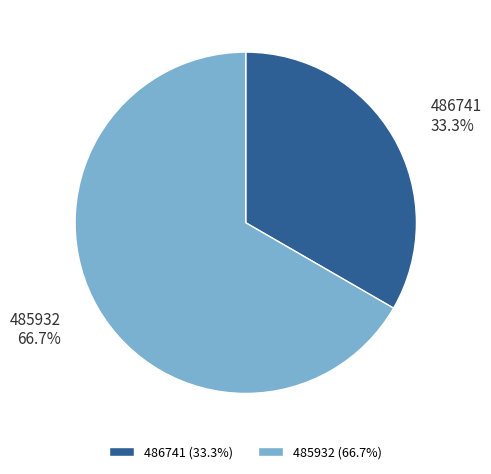

How many slices are in this pie chart?

2